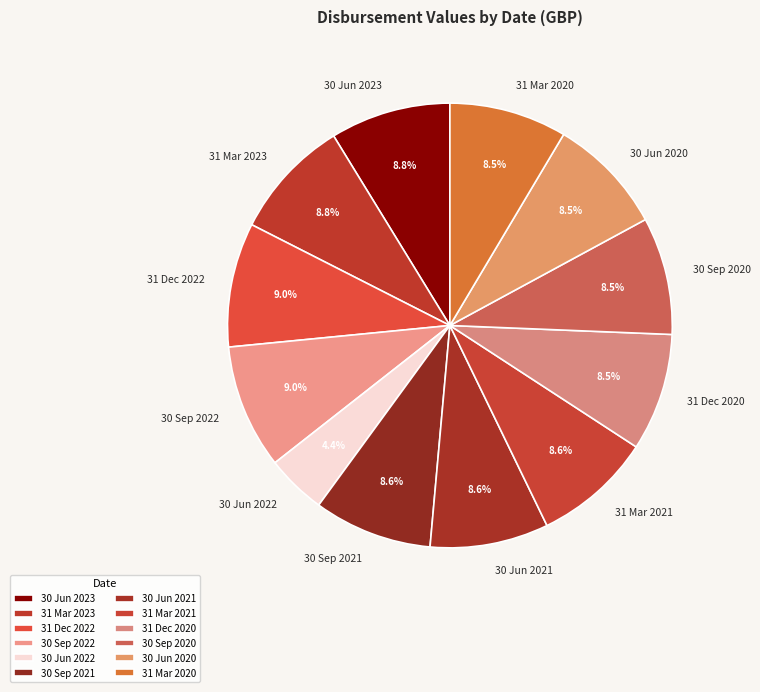

Does 31 Dec 2022 account for over 50% of the chart?

No